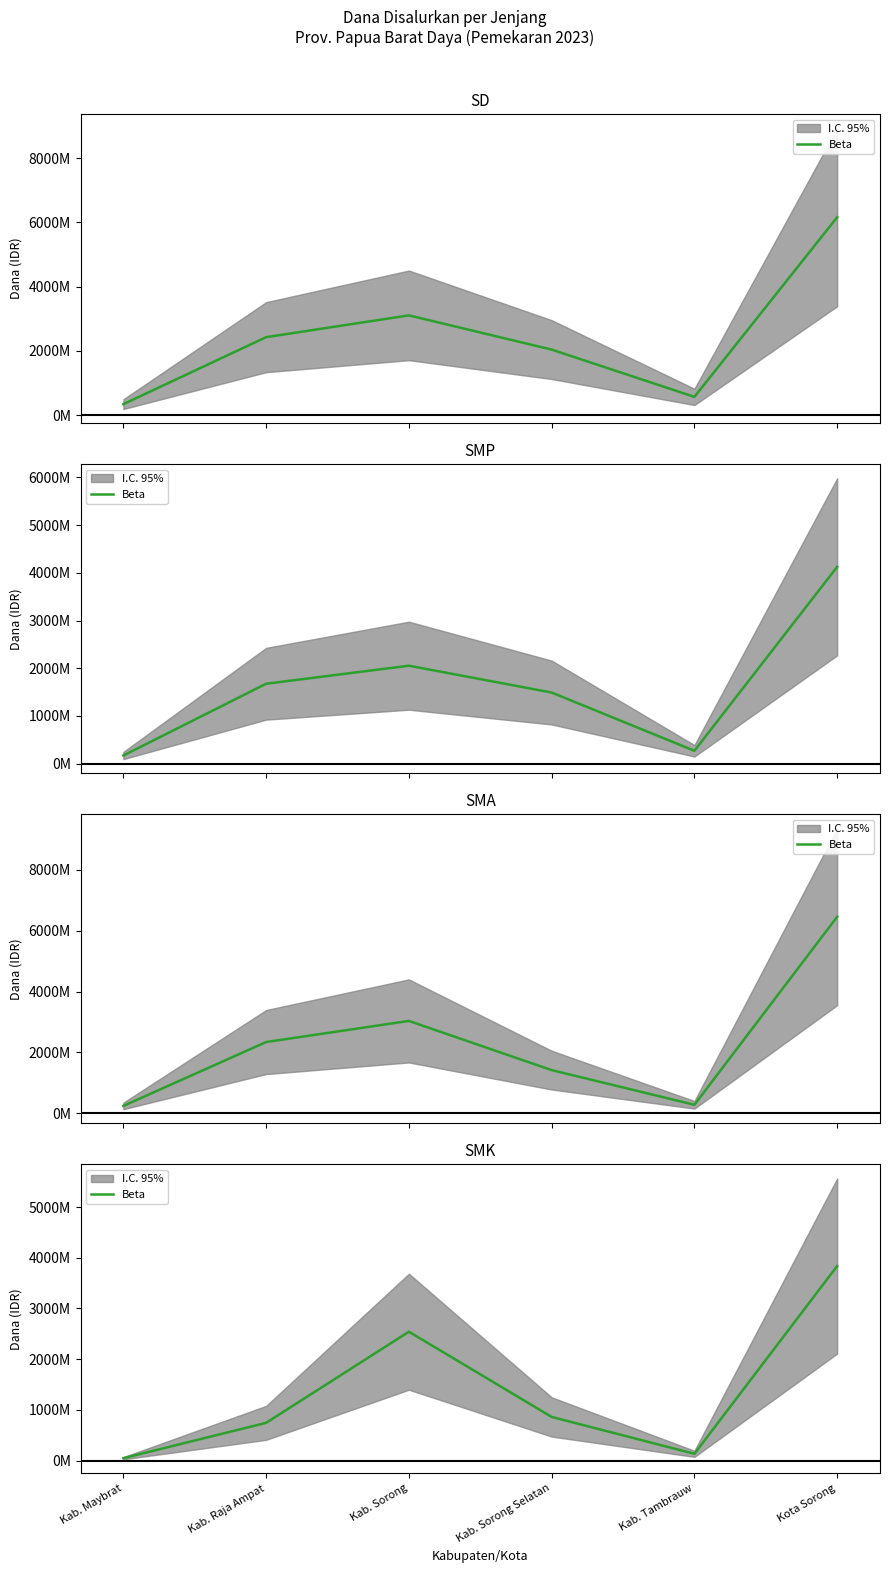

How many lines are shown in the chart?

1